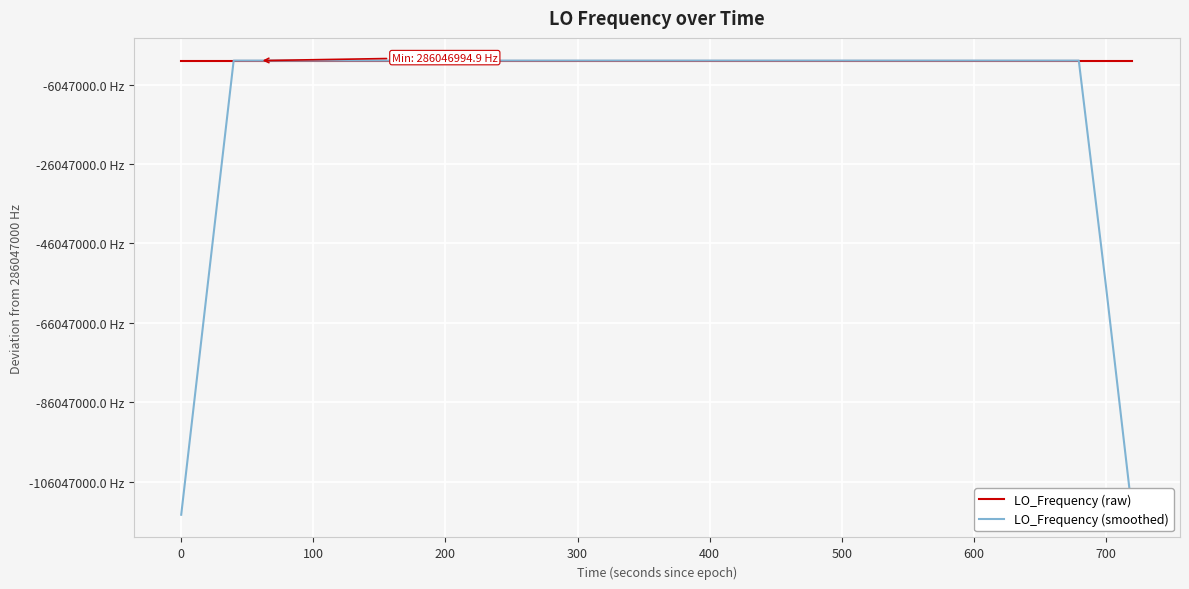

At how many categories does at least one series exceed 258280588?

40